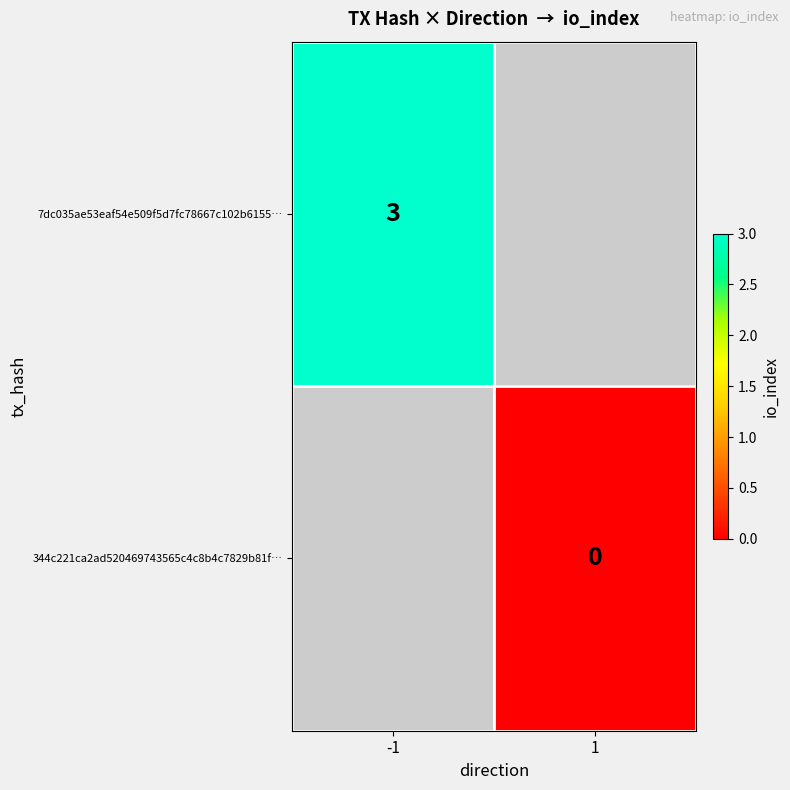

Is it true that 7dc035ae53eaf54e509f5d7fc78667c102b6155… equals 3 at -1?

True